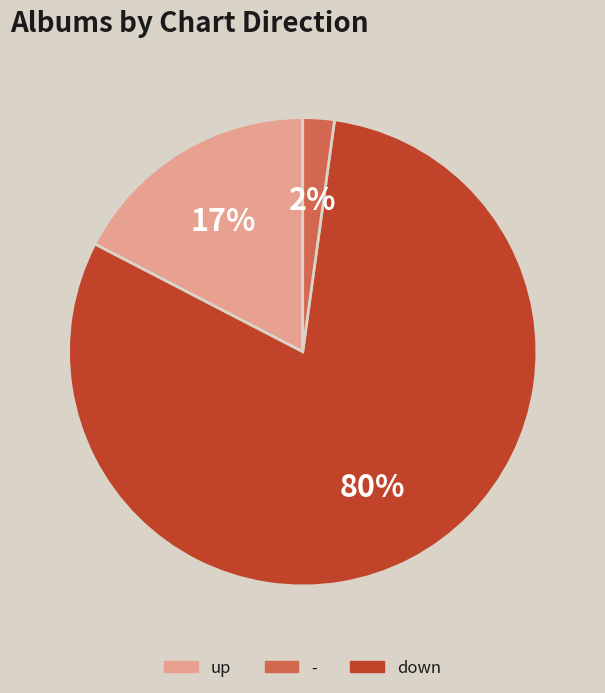

To the nearest percent, what is the average slice percentage?

33%